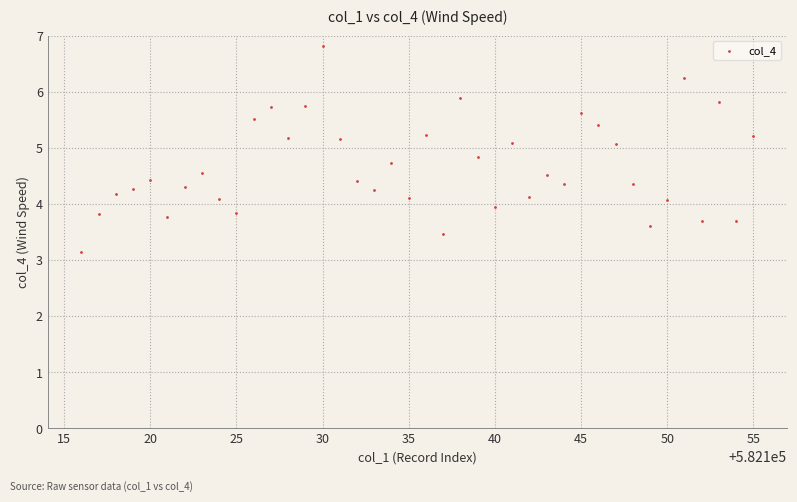

What is the range of Y values (max minus min)?

3.7